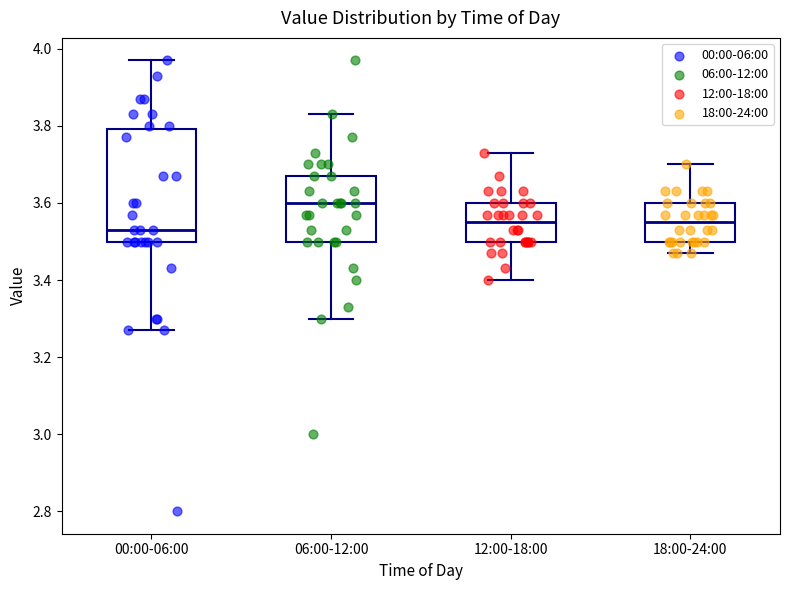

Where is the lower edge of the box for 00:00-06:00 on the y-axis? The values are not printed on the chart, so give them approximately, as read against the axis.

3.50